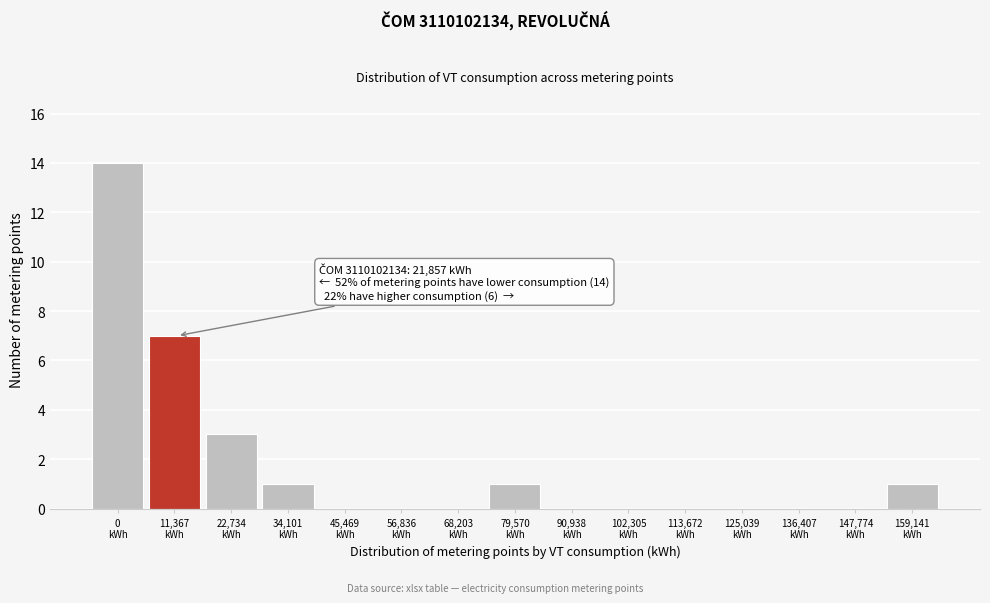

What is the maximum value shown in the chart?

14